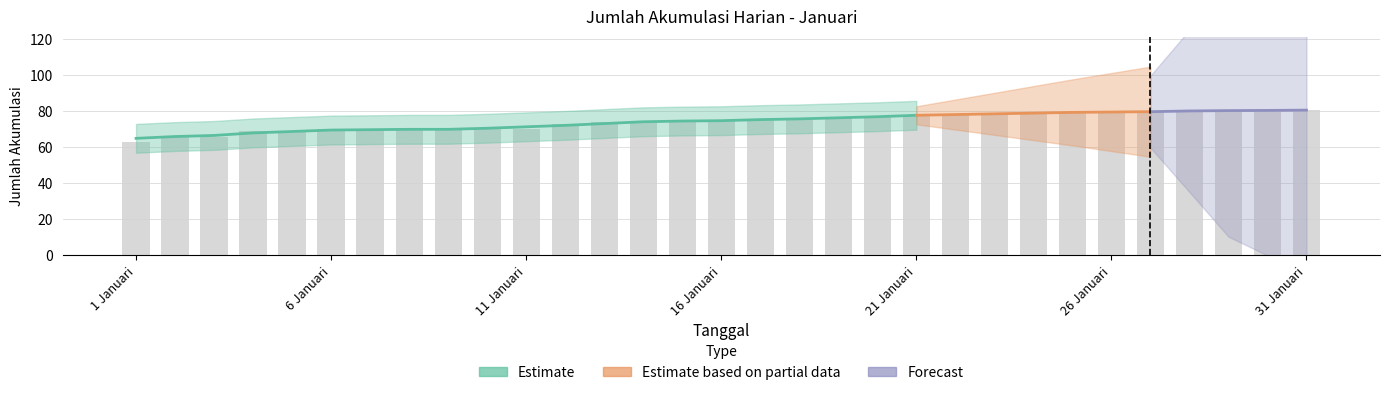

Does the chart contain any negative values?

No